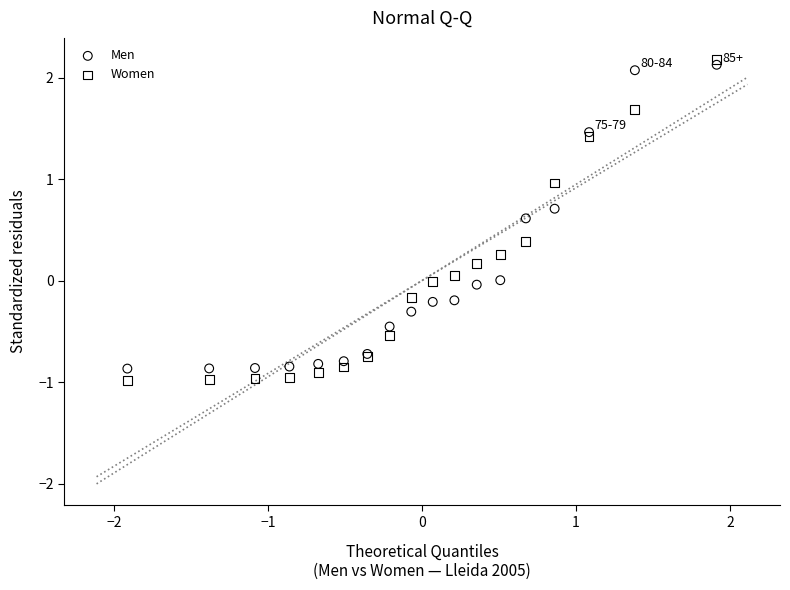

What are all the series names shown in the legend?

Men, Women